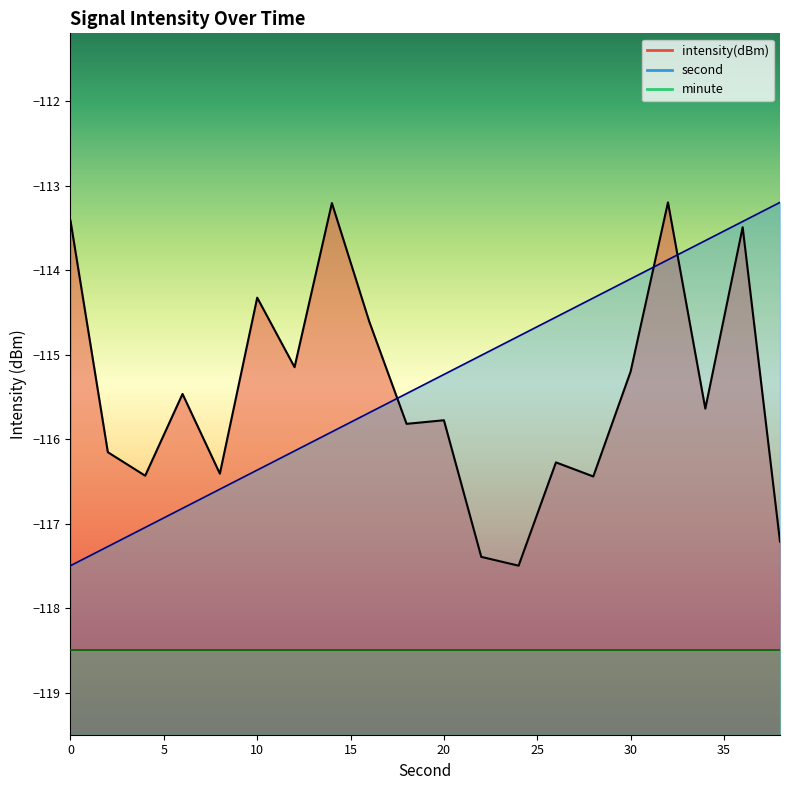

Is the value of intensity at 12 greater than the value of second at 24?

No